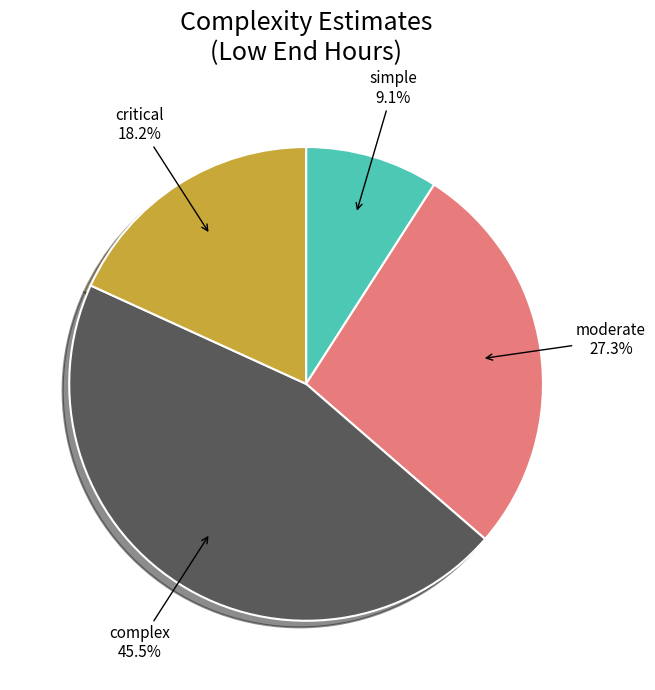

What is the largest slice in the pie chart?

complex